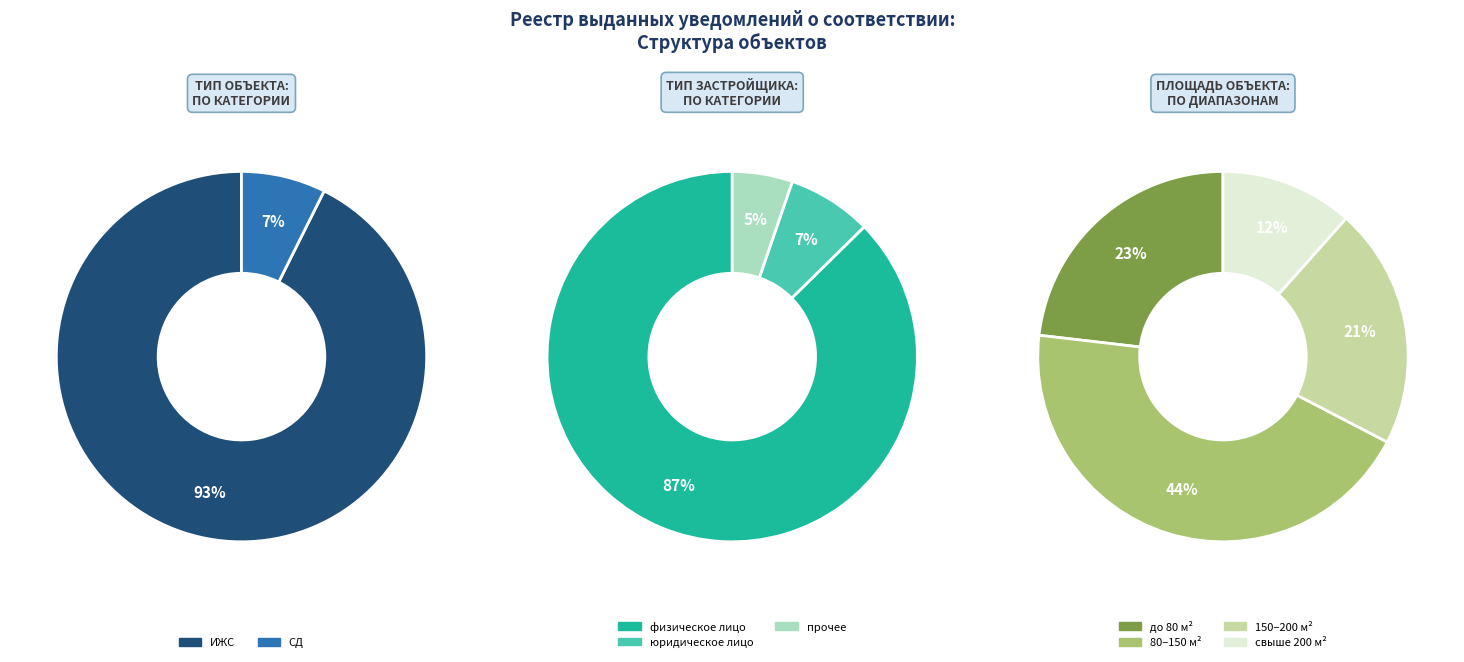

Combined, what portion of the pie is ИЖС and СД?

100.0%